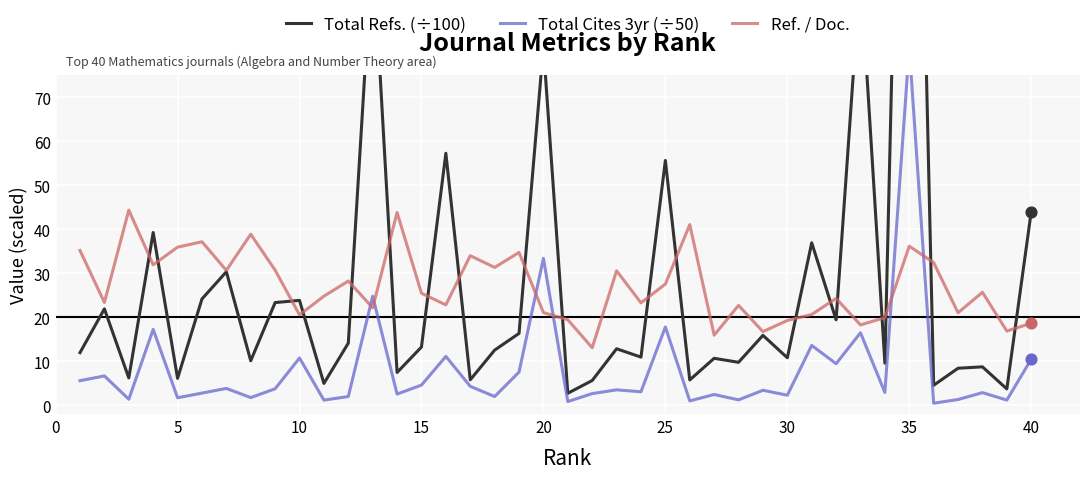

Is it true that Ref. / Doc. equals 21.1 at 20?

True